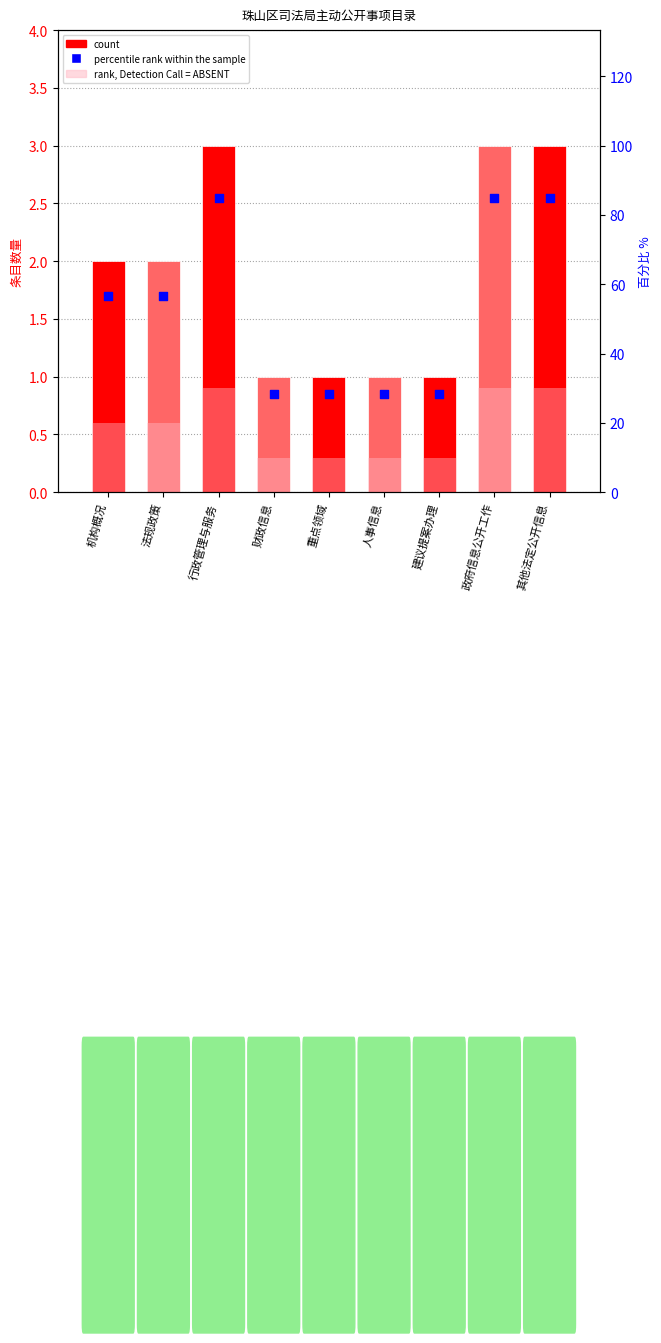

At how many categories does at least one series exceed 2?

3